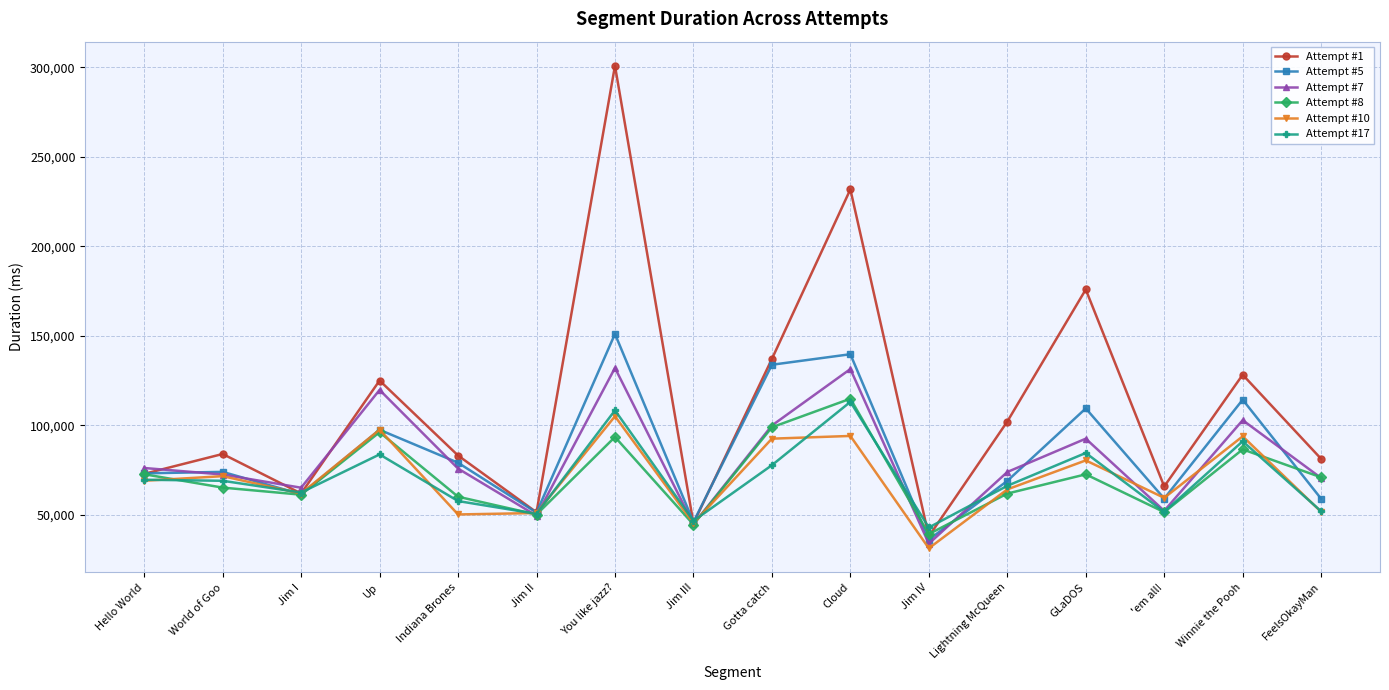

True or false: Attempt #7 and Attempt #5 intersect in this chart.

True